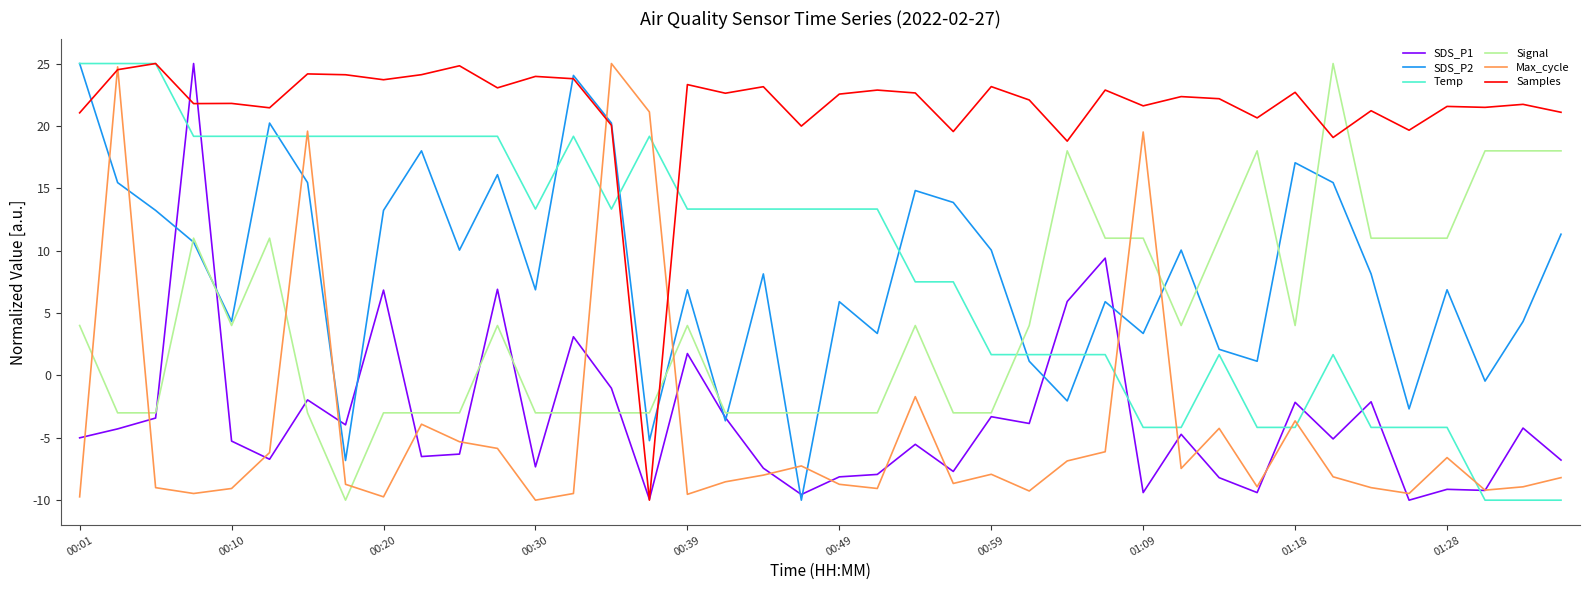

How many times do Temp and SDS_P1 cross each other?

9